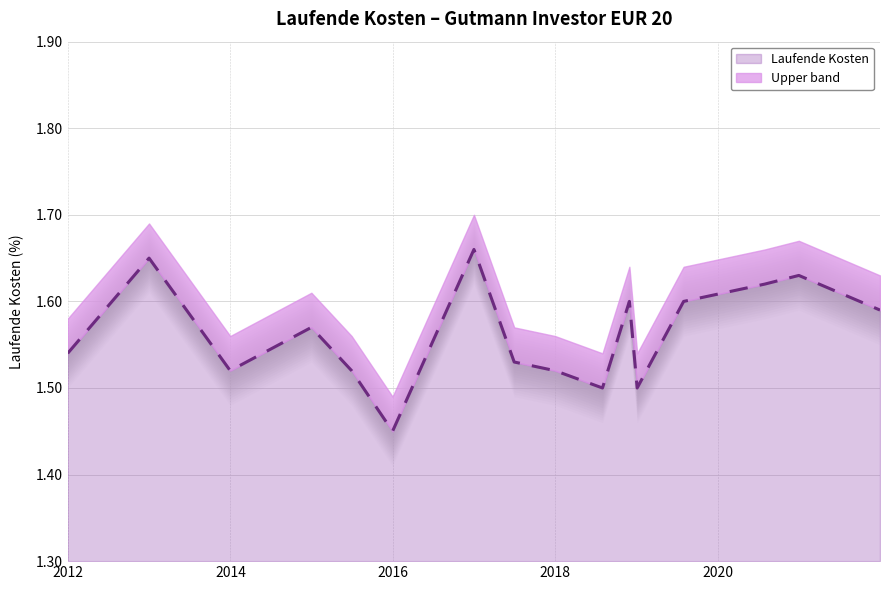

What is the label of the 3rd point from the right?

2020-07-31